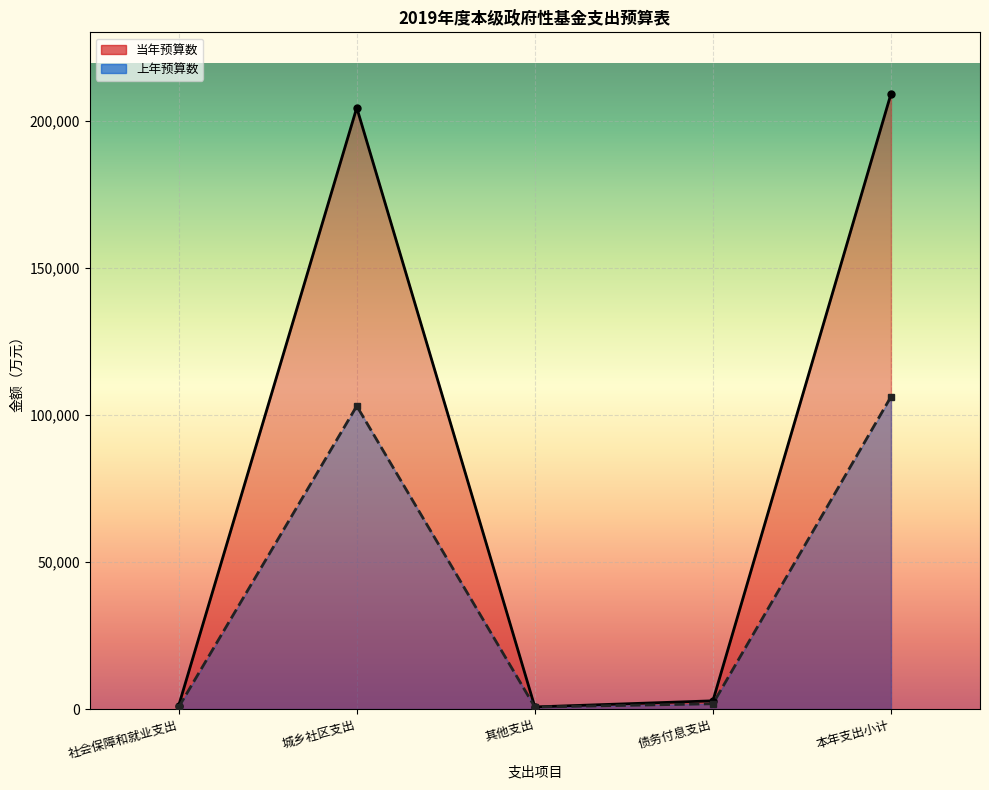

Which series has the widest spread of values?

当年预算数